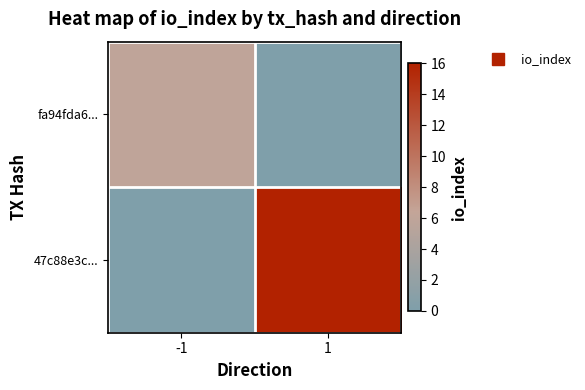

What is the total value across all series at 1?

16